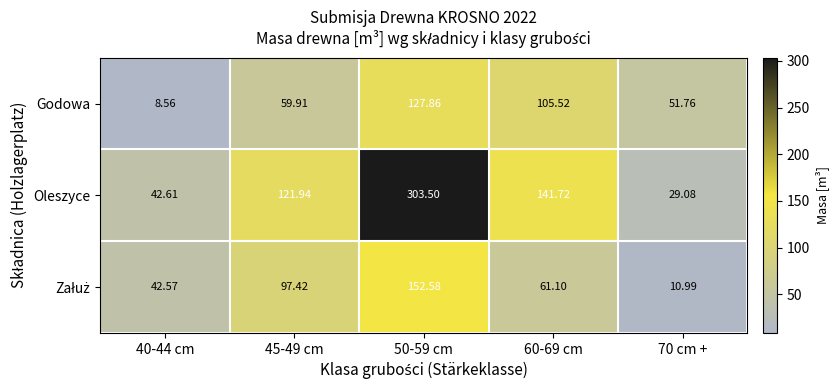

Which series has the largest range (max minus min)?

Oleszyce